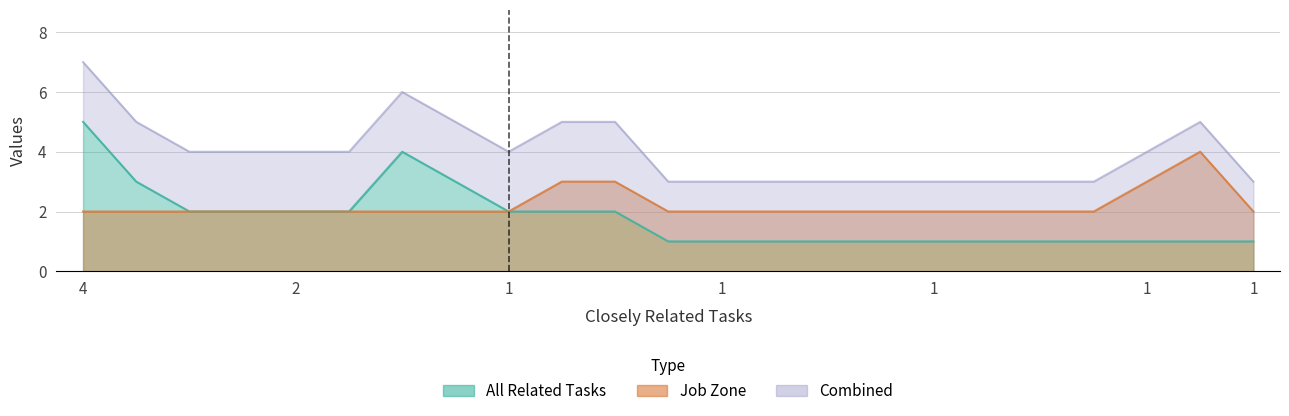

True or false: All Related Tasks has more than 2 interior local peaks.

False